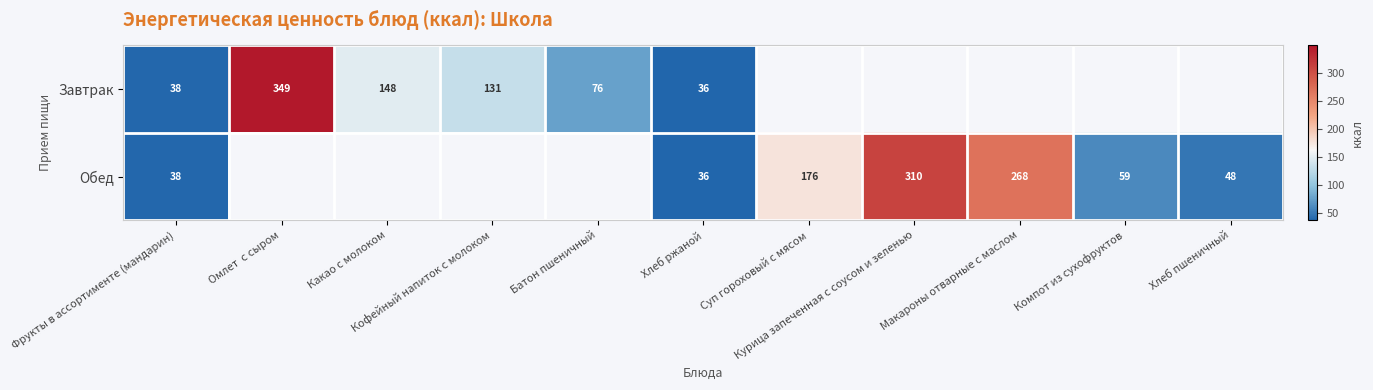

What is the minimum value shown in the chart?

36.3